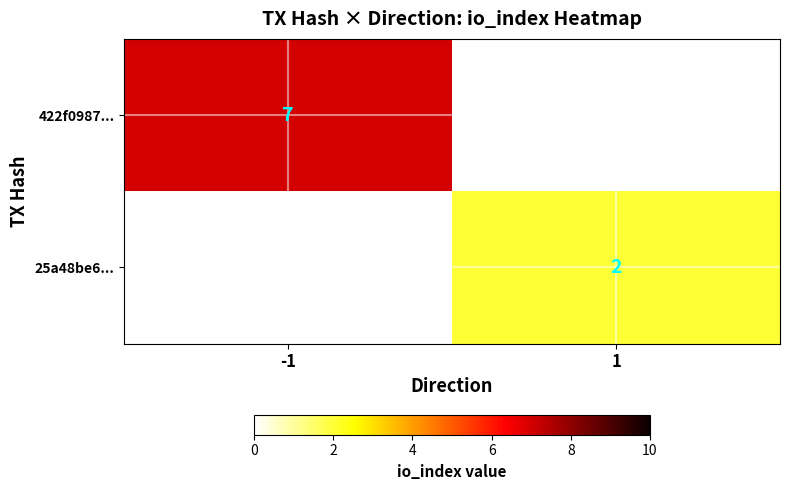

True or false: 422f0987... has a value of 4 at -1.

False